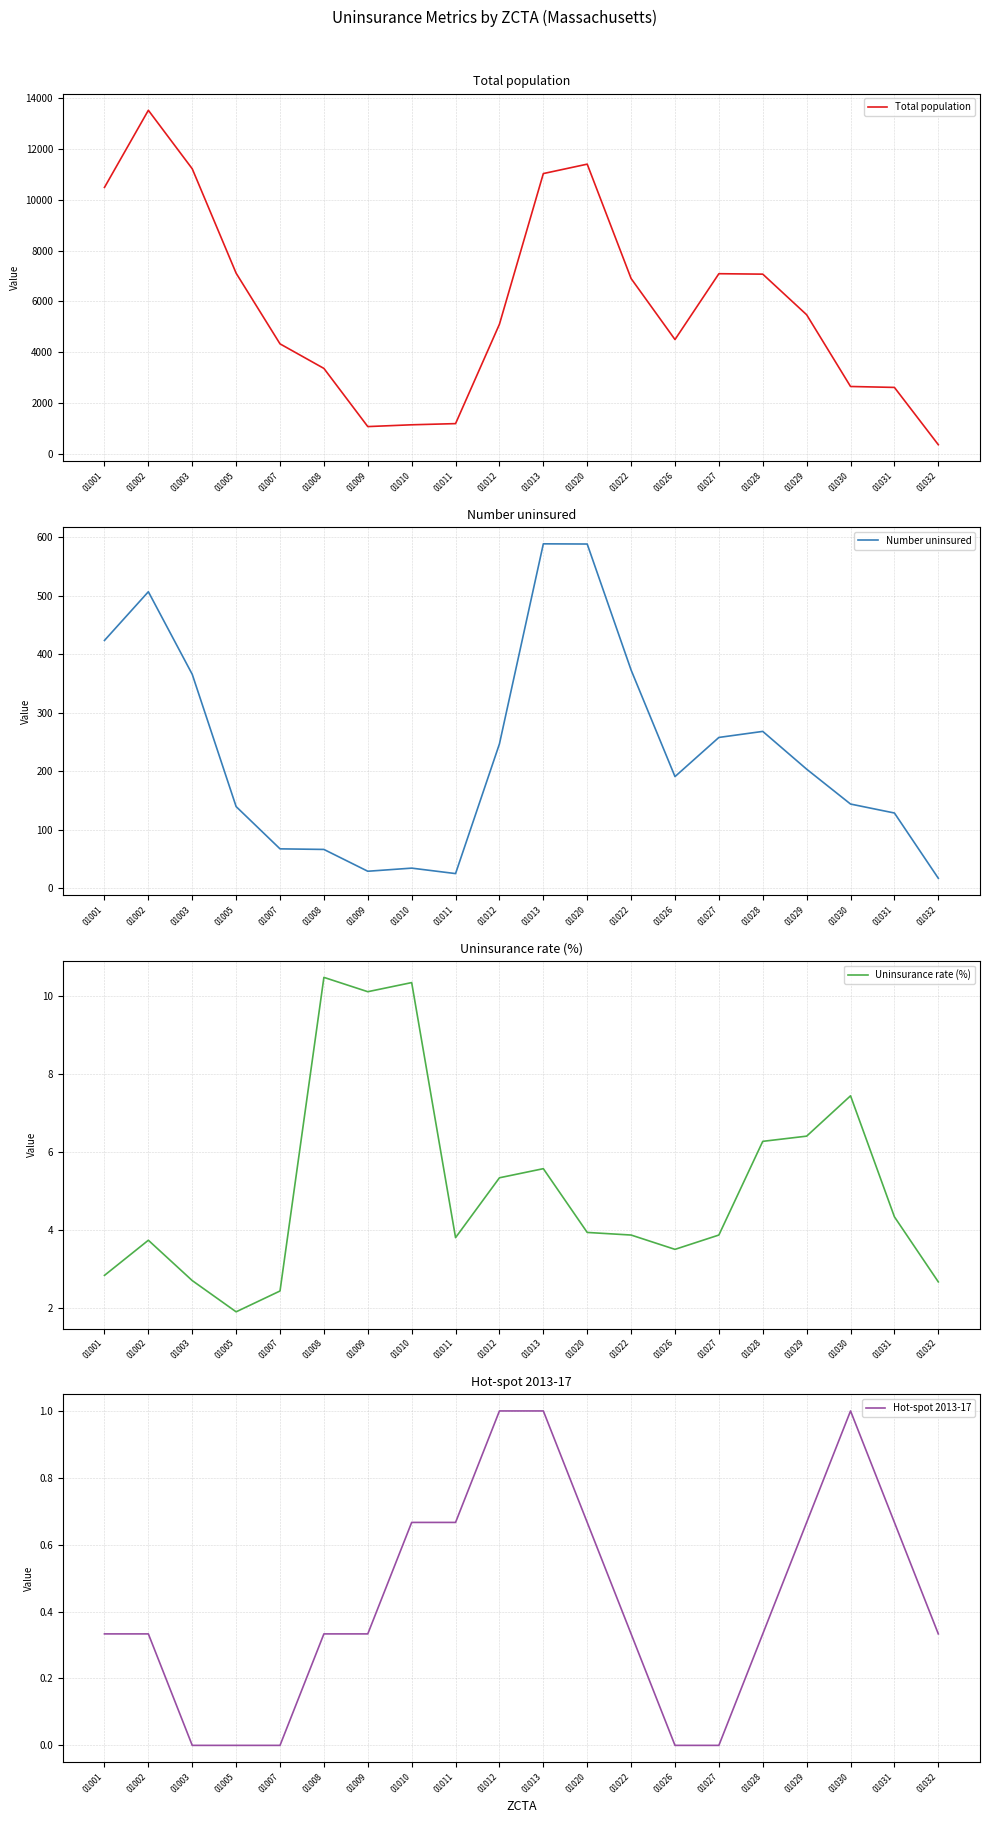

At which category does the chart reach its peak across all series?

01002